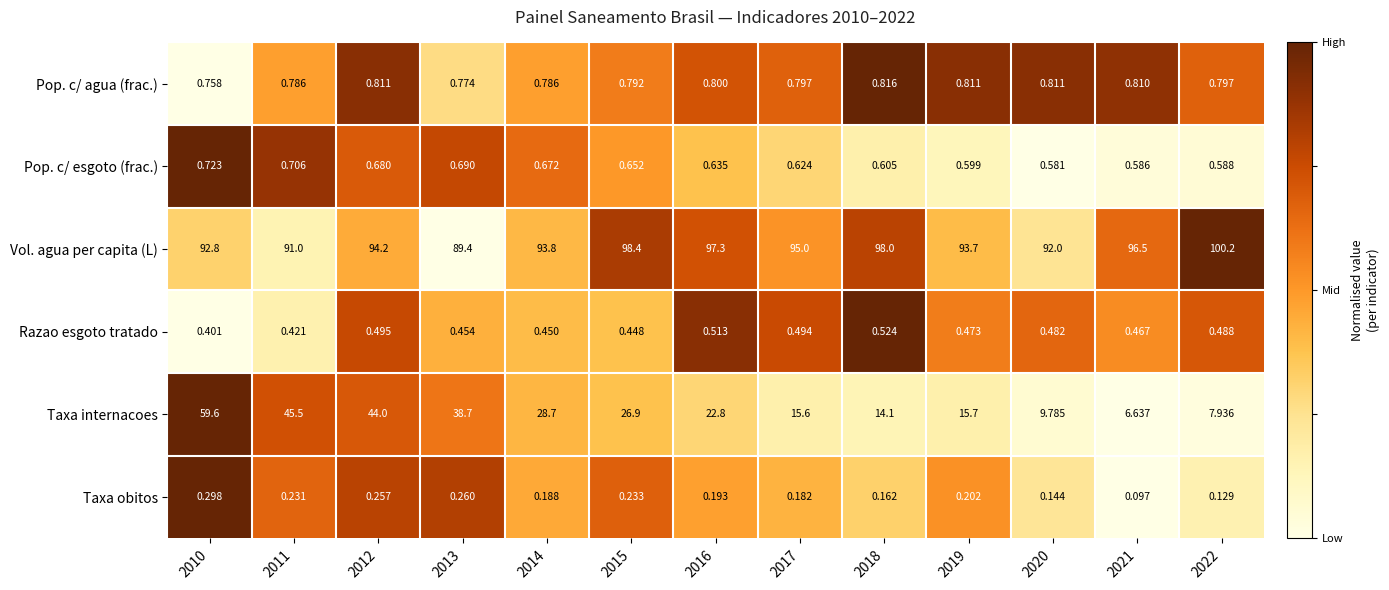

Rank the series by their maximum value, from lowest to highest.

Taxa obitos, Razao esgoto tratado, Pop. c/ esgoto (frac.), Pop. c/ agua (frac.), Taxa internacoes, Vol. agua per capita (L)